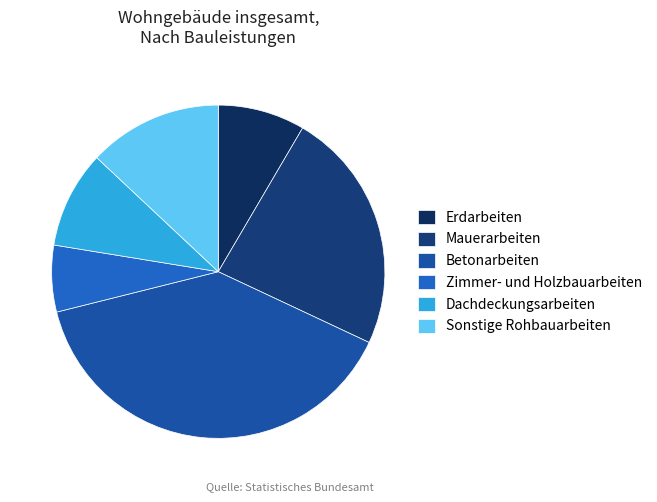

Count the number of slices in the pie.

6